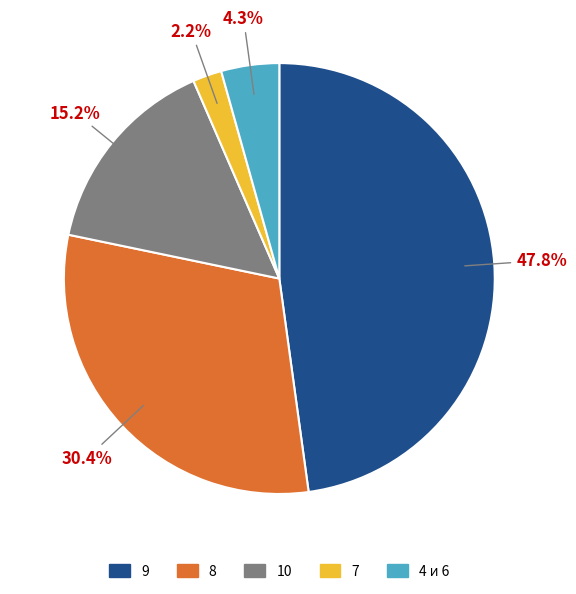

Does any single category account for the majority?

No